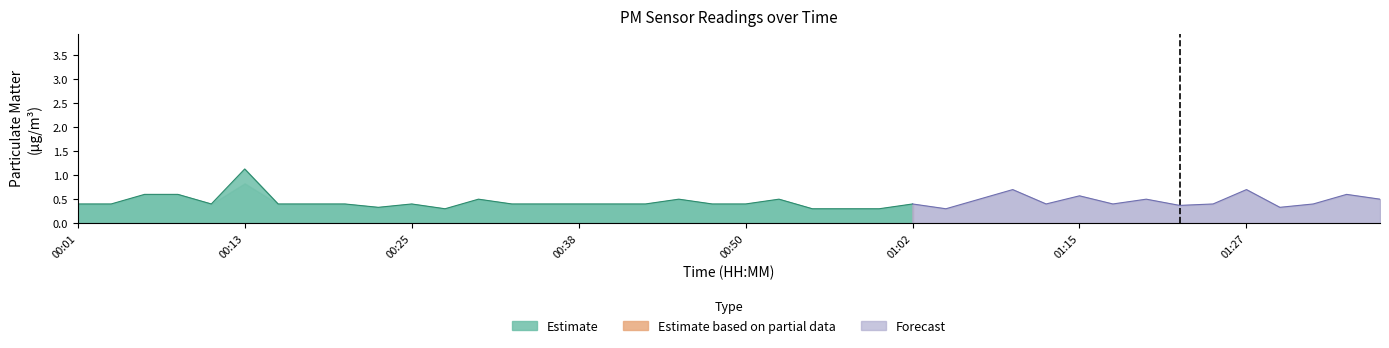

At which label does P1 reach its minimum?

00:28